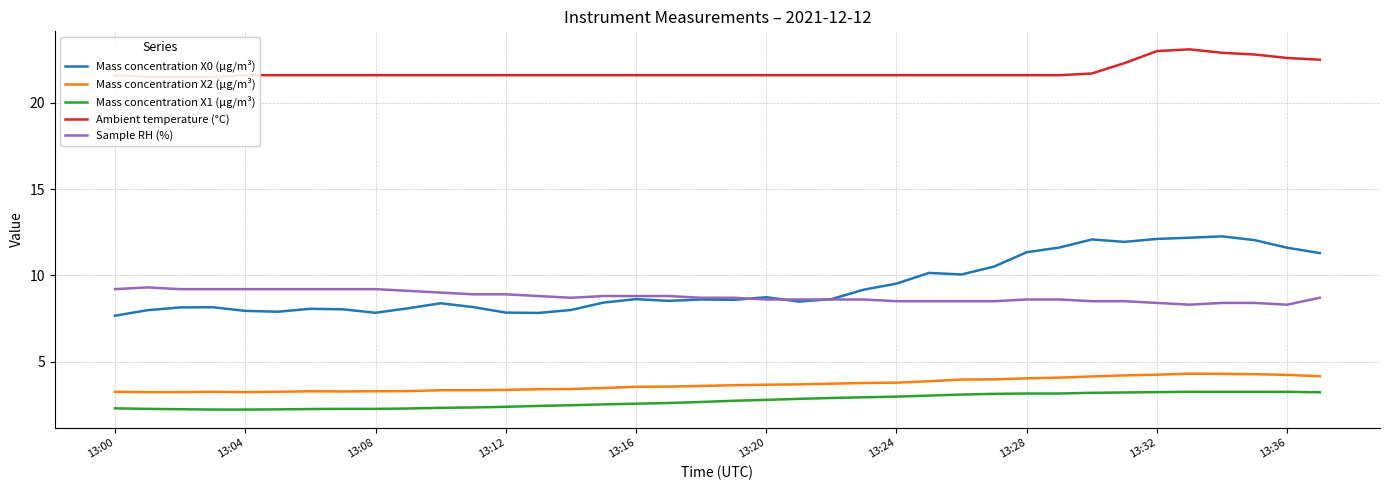

How many series are shown in this chart?

5